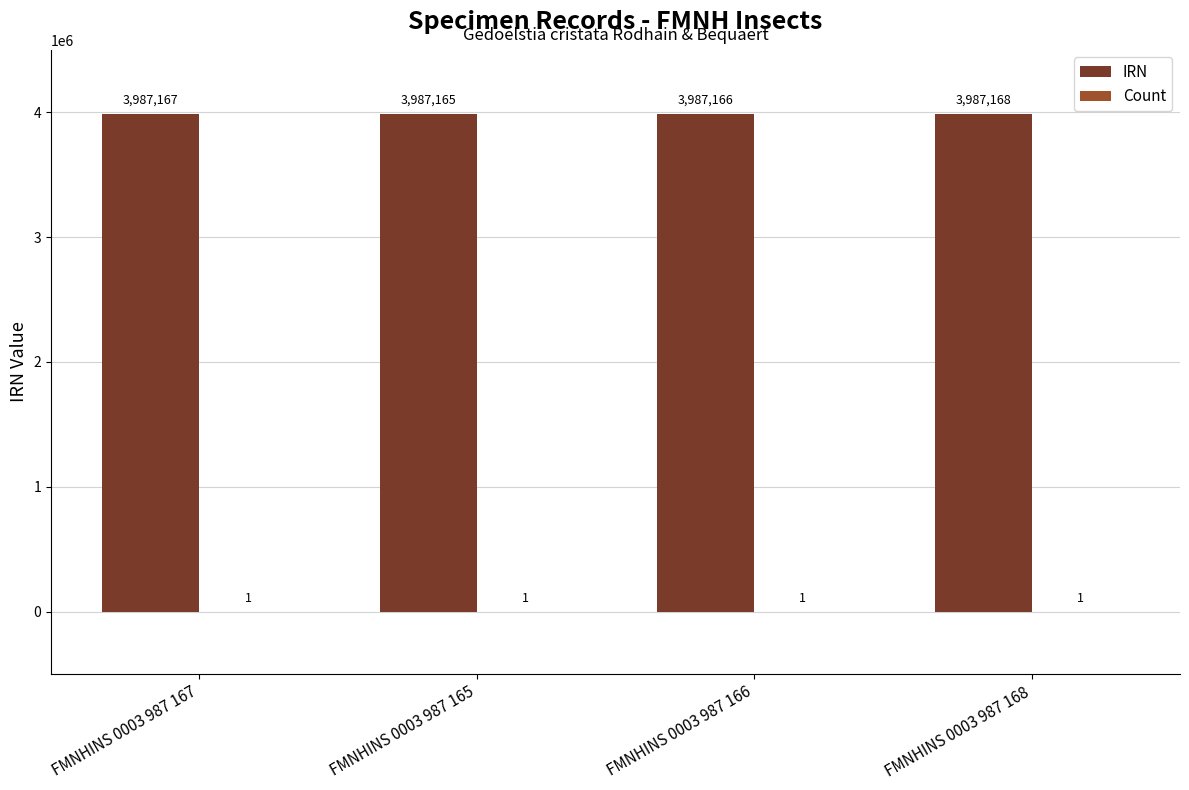

How many IRN values are between 3987166 and 3987168?

3